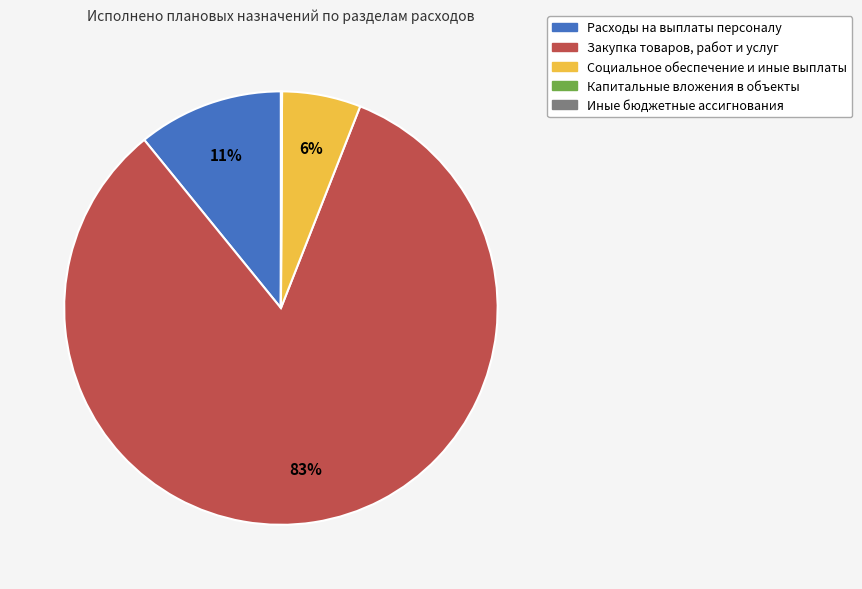

Between Расходы на выплаты персоналу and Закупка товаров, работ и услуг, which is larger?

Закупка товаров, работ и услуг